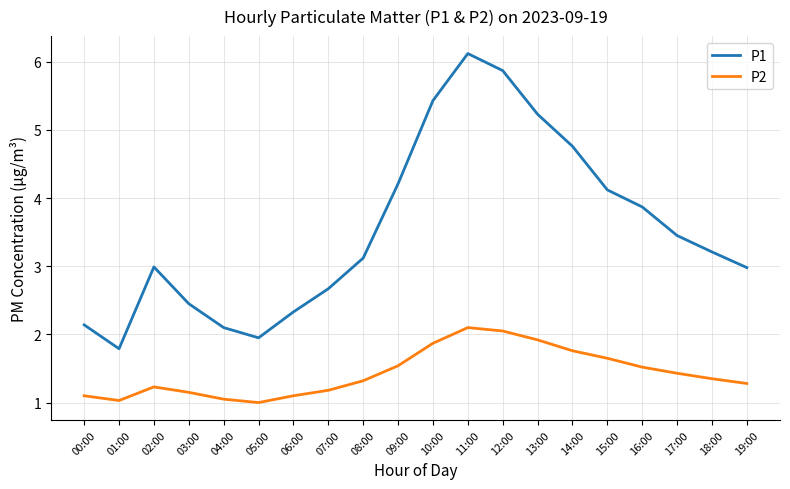

What are all the series names shown in the legend?

P1, P2